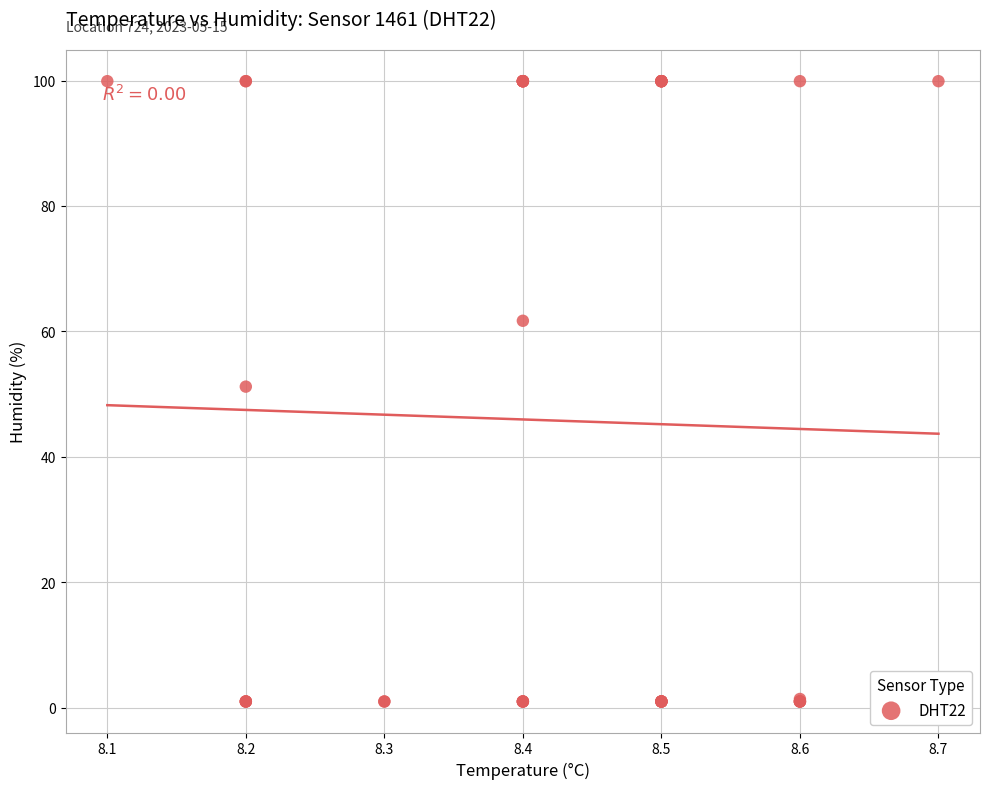

What Y value in the scatter plot is closest to 50?

51.2